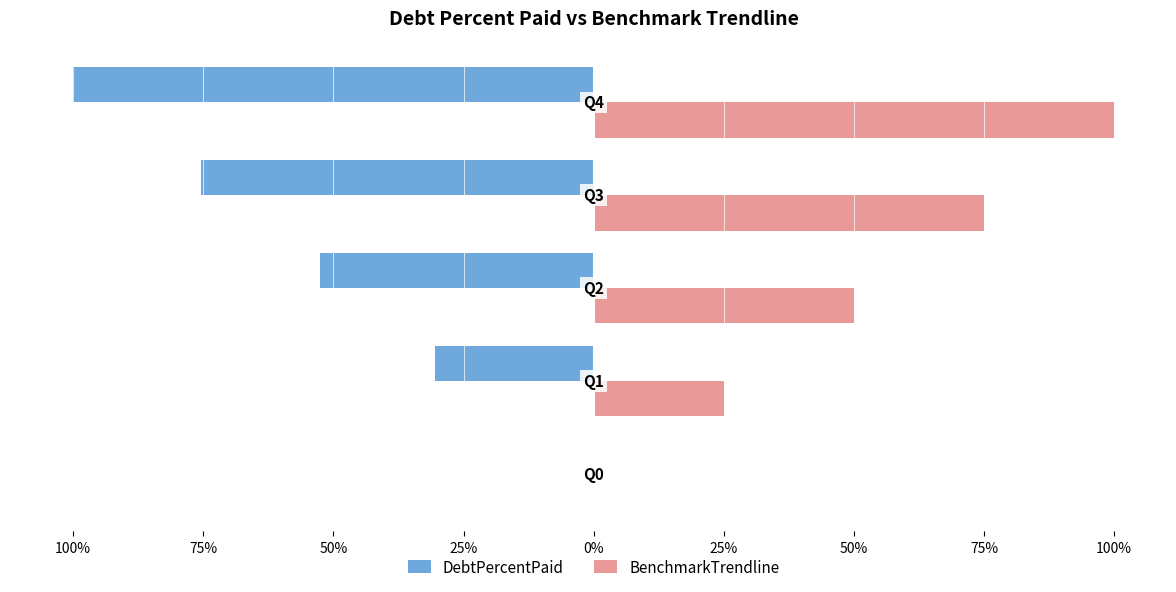

List the series in order of their peak value, highest first.

BenchmarkTrendline, DebtPercentPaid